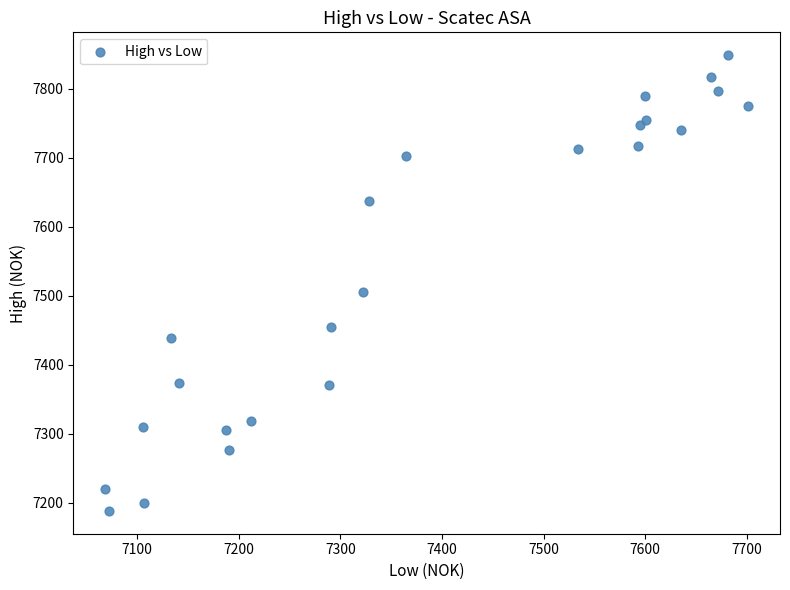

What Y value in the scatter plot is closest to 7518?

7506